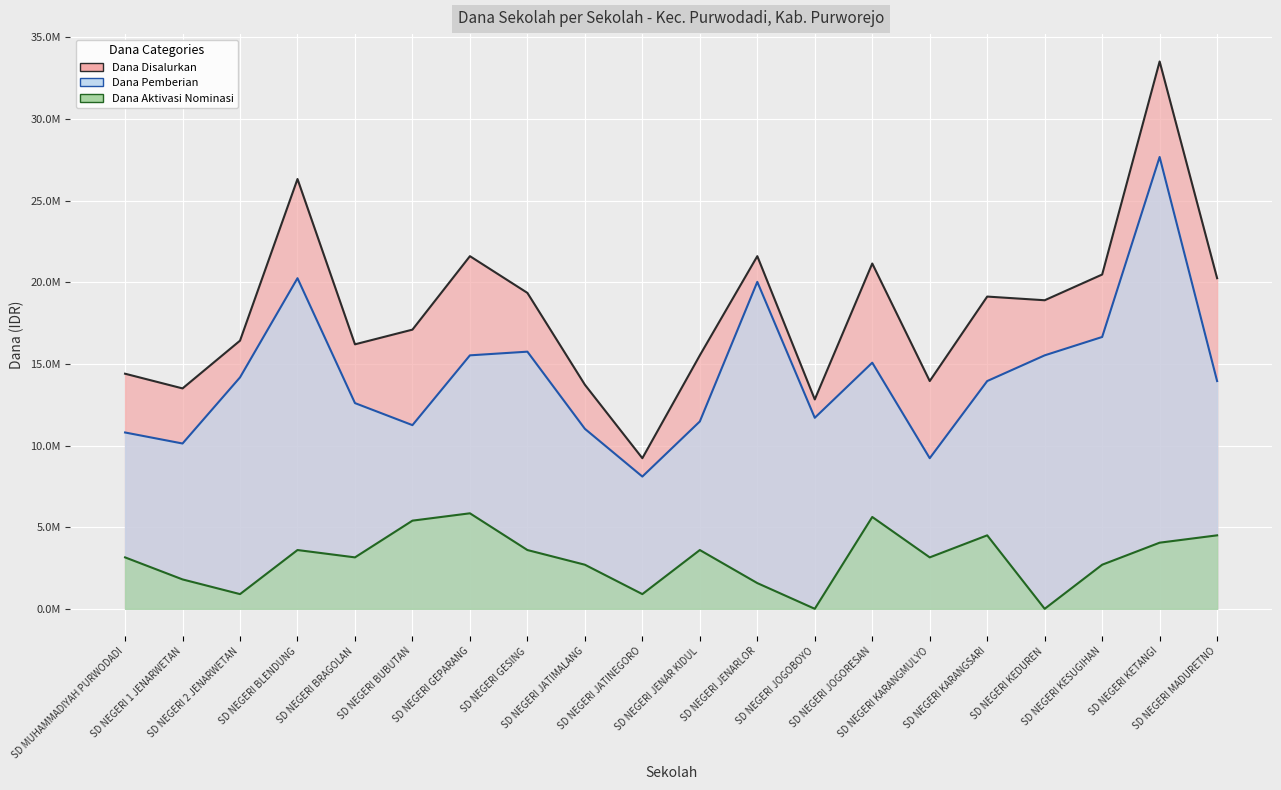

True or false: Dana Disalurkan has more than 2 interior local peaks.

True